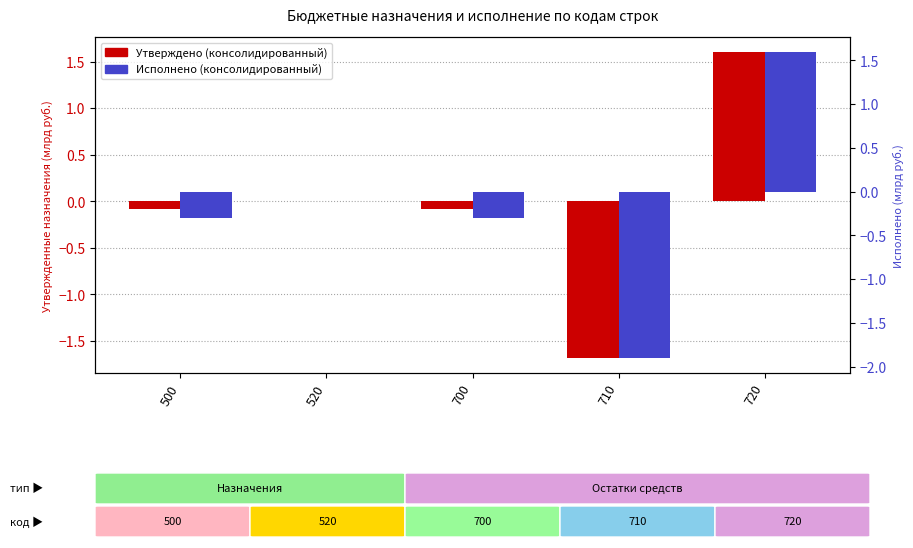

Does the chart contain stacked bars?

No